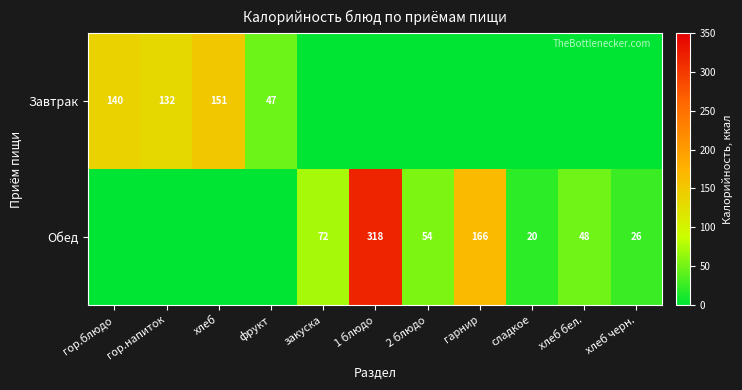

Is it true that Завтрак equals 140 at гор.блюдо?

True